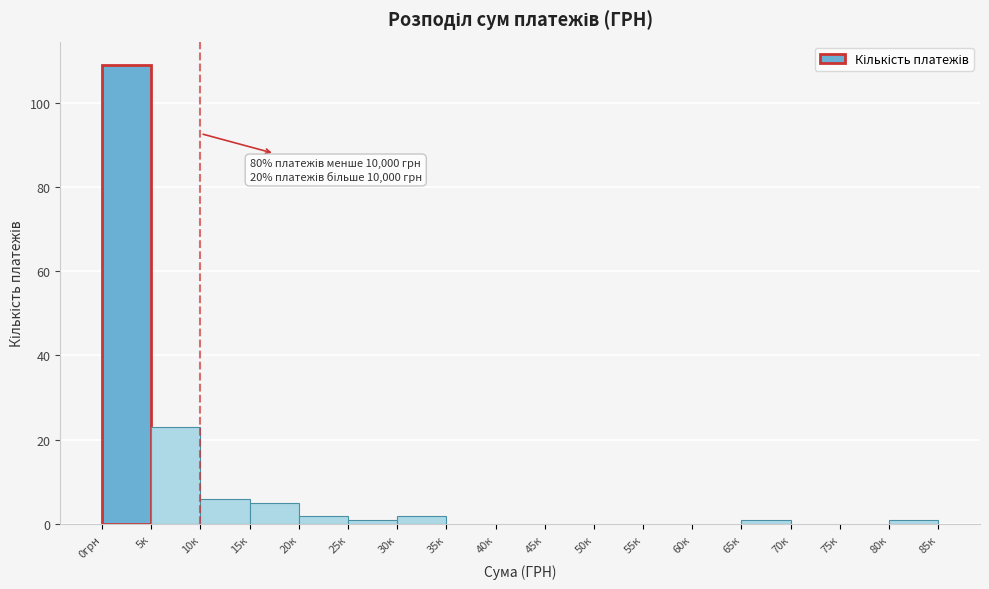

Reading left to right, list all the values displayed in this chart.

0грн=109	5к=23	10к=6	15к=5	20к=2	25к=1	30к=2	35к=0	40к=0	45к=0	50к=0	55к=0	60к=0	65к=1	70к=0	75к=0	80к=1